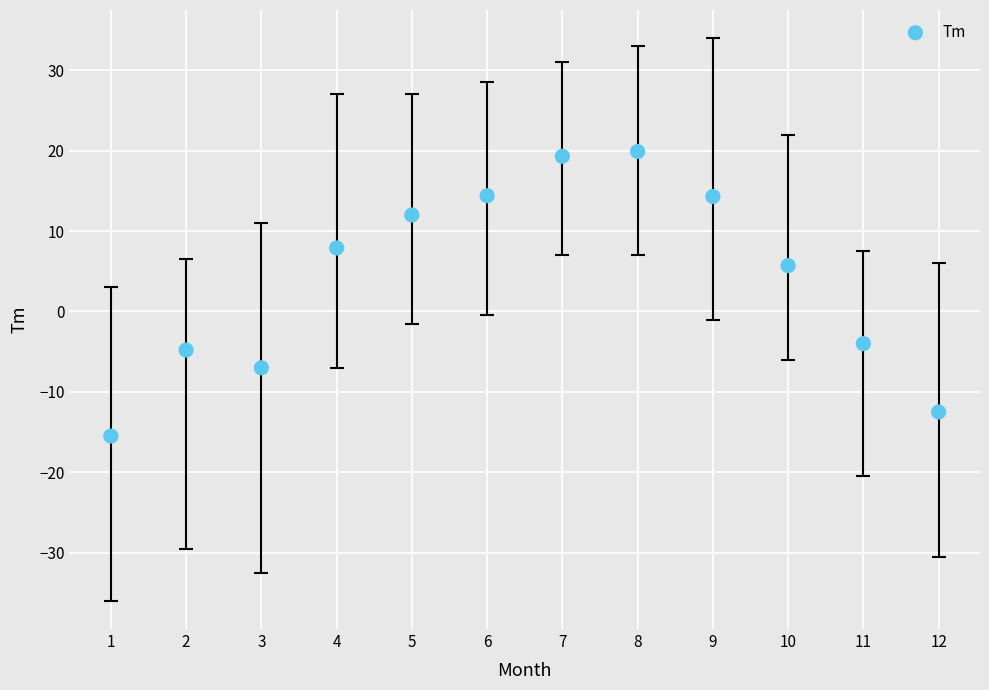

What Y value in the scatter plot is closest to 2?

5.7